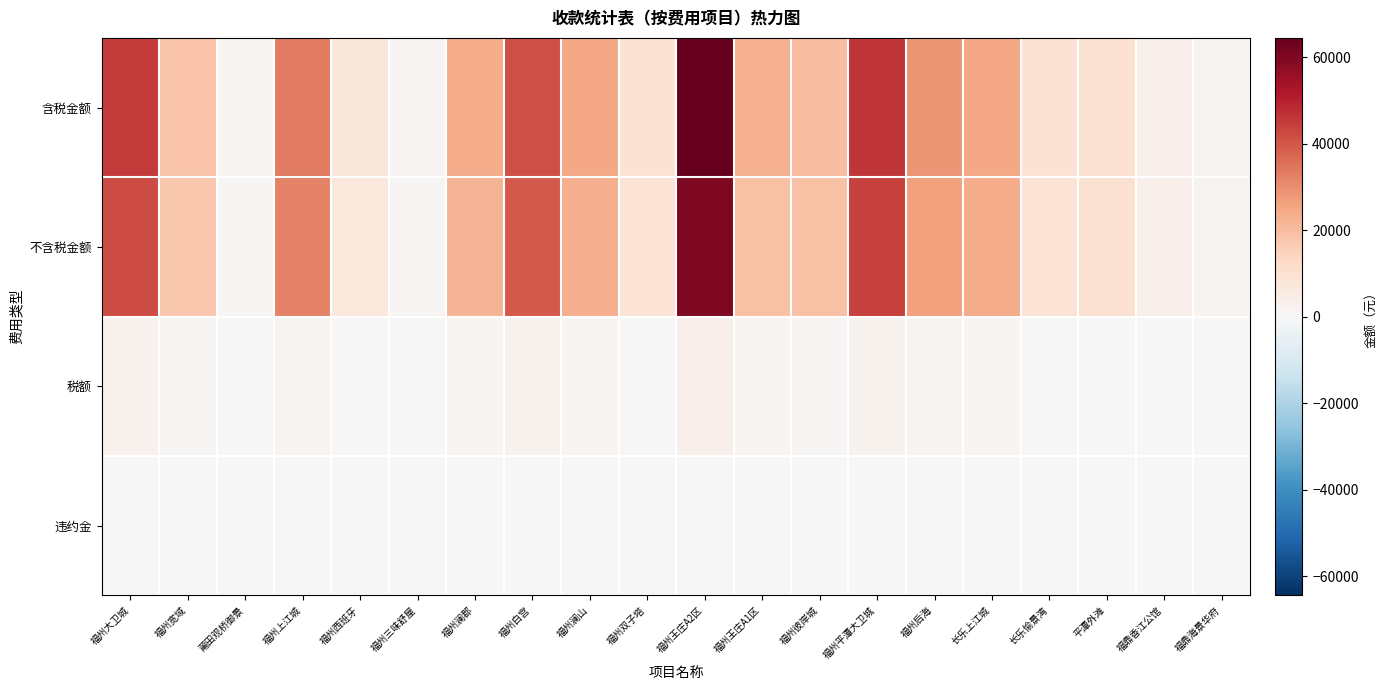

Reading right to left, extract all data points from this chart.

含税金额: 福鼎海景华府=1629.5	福鼎香江公馆=3205.5	平潭外滩=9780.6	长乐愉景湾=9131.7	长乐上江城=25157.3	福州后海=28371.7	福州平潭大卫城=46307.5	福州彼岸城=19835.4	福州王庄A1区=23148.9	福州王庄A2区=64438.3	福州双子塔=9164.6	福州澜山=24676.3	福州白宫=41534.9	福州澜郡=23677.0	福州三味舒屋=661.6	福州西班牙=7325.9	福州上江城=33636.1	莆田观桥御景=1010.1	福州宽域=18409.0	福州大卫城=44843.0
不含税金额: 福鼎海景华府=1534.5	福鼎香江公馆=3205.5	平潭外滩=9780.6	长乐愉景湾=8657.4	长乐上江城=24003.9	福州后海=26597.2	福州平潭大卫城=43918.2	福州彼岸城=18859.7	福州王庄A1区=18880.4	福州王庄A2区=60250.3	福州双子塔=8760.8	福州澜山=23406.2	福州白宫=39340.1	福州澜郡=22024.1	福州三味舒屋=627.0	福州西班牙=6919.9	福州上江城=31991.3	莆田观桥御景=954.2	福州宽域=17463.6	福州大卫城=41979.2
税额: 福鼎海景华府=95.1	福鼎香江公馆=0.0	平潭外滩=0.0	长乐愉景湾=474.3	长乐上江城=1153.4	福州后海=1774.6	福州平潭大卫城=2389.3	福州彼岸城=975.7	福州王庄A1区=1048.5	福州王庄A2区=3313.0	福州双子塔=403.7	福州澜山=1270.1	福州白宫=2194.8	福州澜郡=1153.0	福州三味舒屋=34.6	福州西班牙=406.0	福州上江城=1644.8	莆田观桥御景=55.9	福州宽域=945.4	福州大卫城=2863.7
违约金: 福鼎海景华府=0.0	福鼎香江公馆=0.0	平潭外滩=0.0	长乐愉景湾=0.0	长乐上江城=0.0	福州后海=0.0	福州平潭大卫城=0.0	福州彼岸城=0.0	福州王庄A1区=0.0	福州王庄A2区=0.0	福州双子塔=0.0	福州澜山=0.0	福州白宫=0.0	福州澜郡=0.0	福州三味舒屋=0.0	福州西班牙=0.0	福州上江城=0.0	莆田观桥御景=0.0	福州宽域=0.0	福州大卫城=0.0